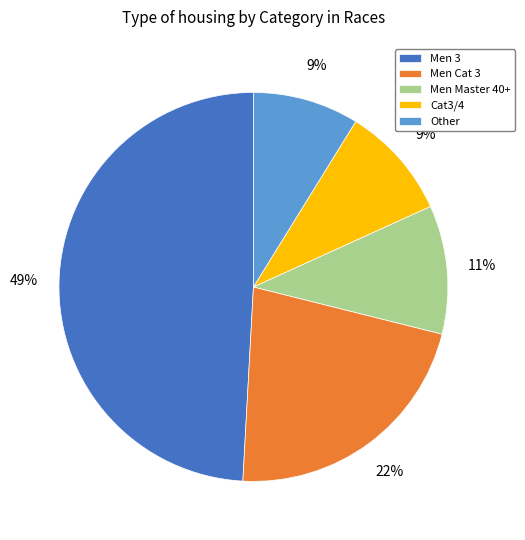

Is Other the majority of the pie?

No